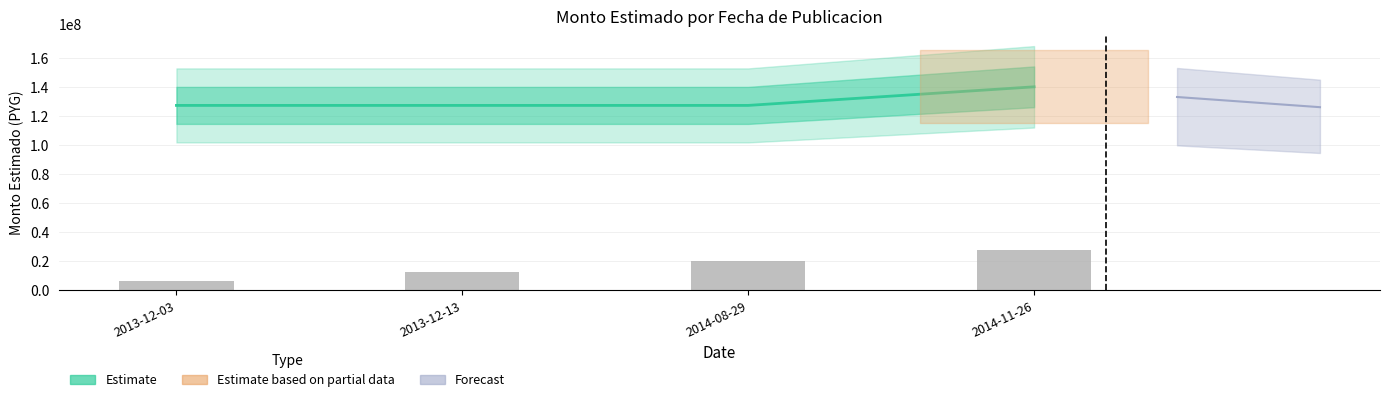

Which category has the lowest value across all series?

2013-12-03